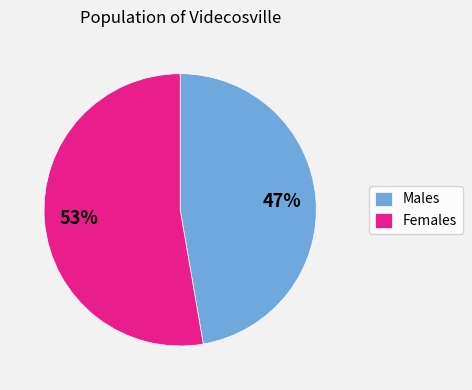

To the nearest percent, what is the average slice percentage?

50%